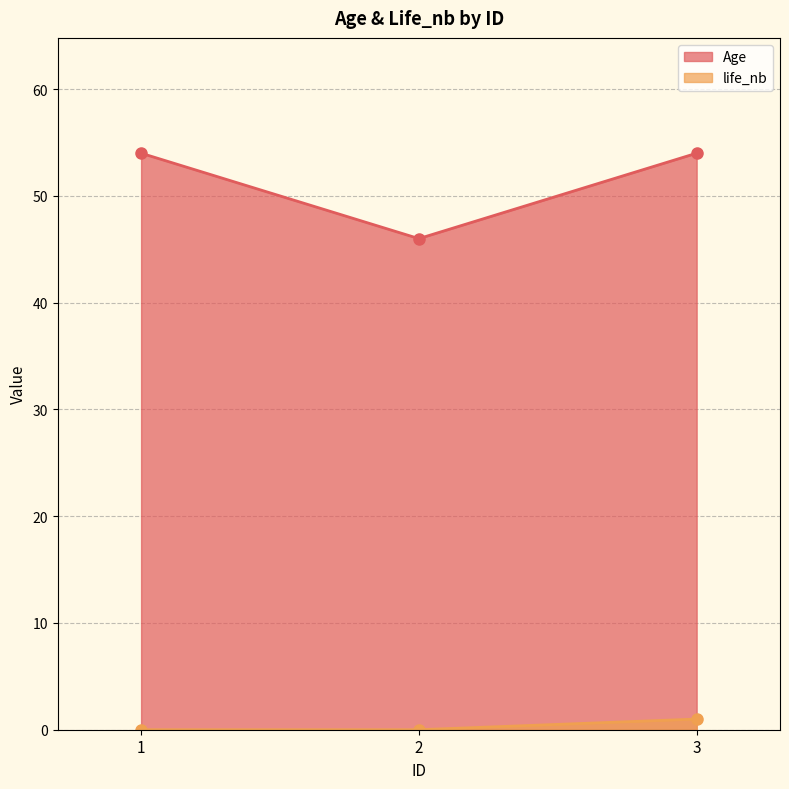

What is the approximate value of Age at 3?

54